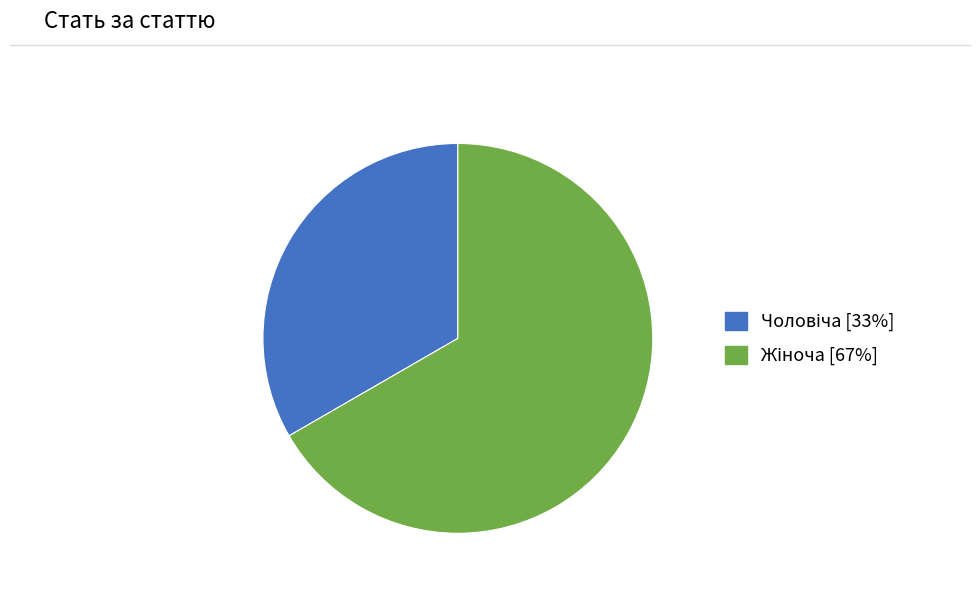

Is there a majority slice in this chart?

Yes